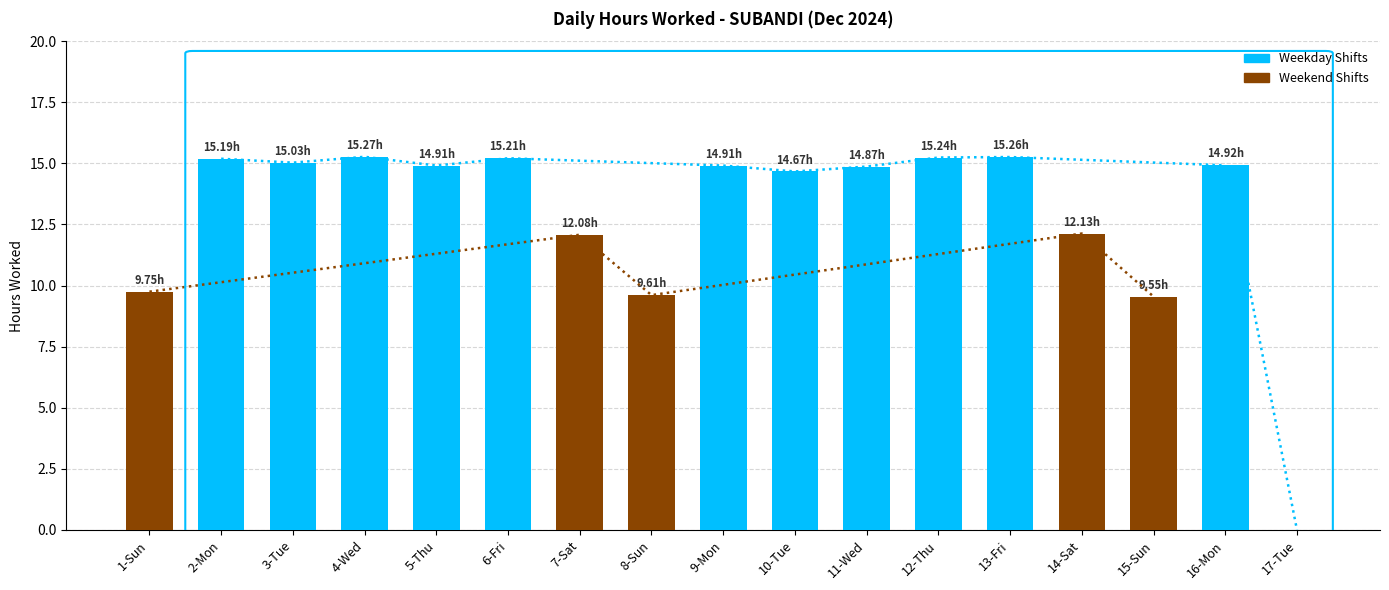

What is the label of the 2nd bar from the left?

2-Mon